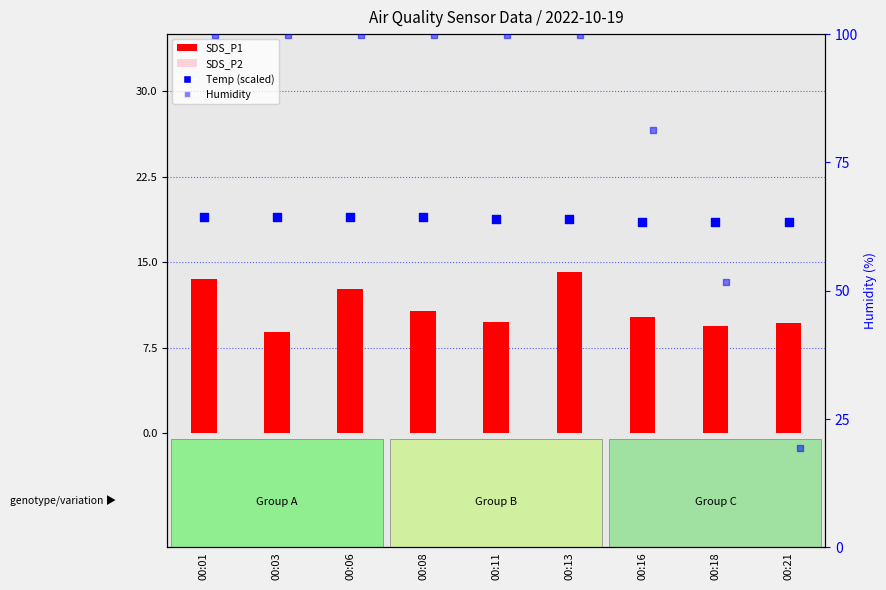

Which series has the largest total across all categories?

Humidity